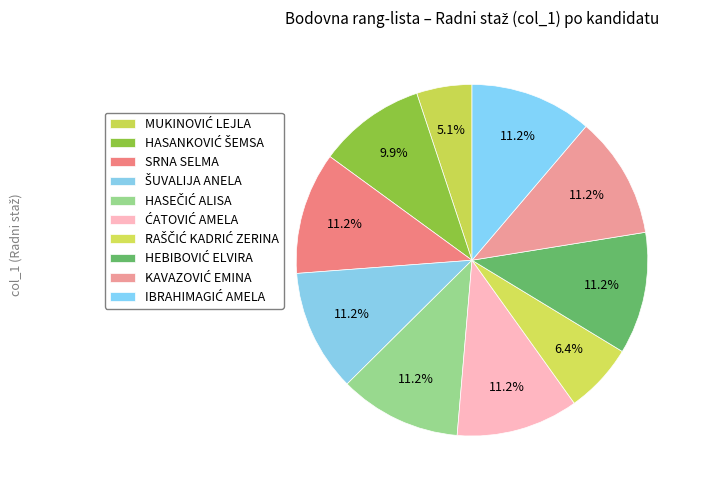

What is the ratio of the value at MUKINOVIĆ LEJLA to the value at HASANKOVIĆ ŠEMSA?

0.5